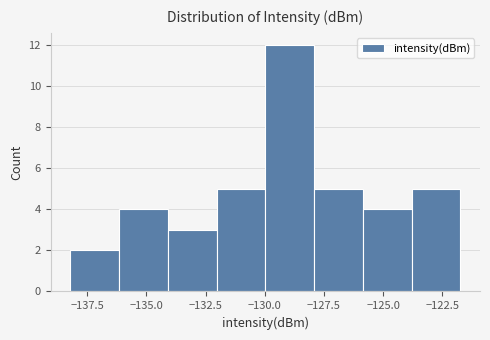

Reading left to right, list every bar in this chart as the range it spans on the x-axis followed by its height. Neither the bar edges nor the heights are printed on the chart, so give them approximately, as read against the axes.

-138.0 to -136.0: 2
-136.0 to -134.0: 4
-134.0 to -132.0: 3
-132.0 to -130.0: 5
-130.0 to -128.0: 12
-128.0 to -126.0: 5
-126.0 to -124.0: 4
-124.0 to -121.5: 5